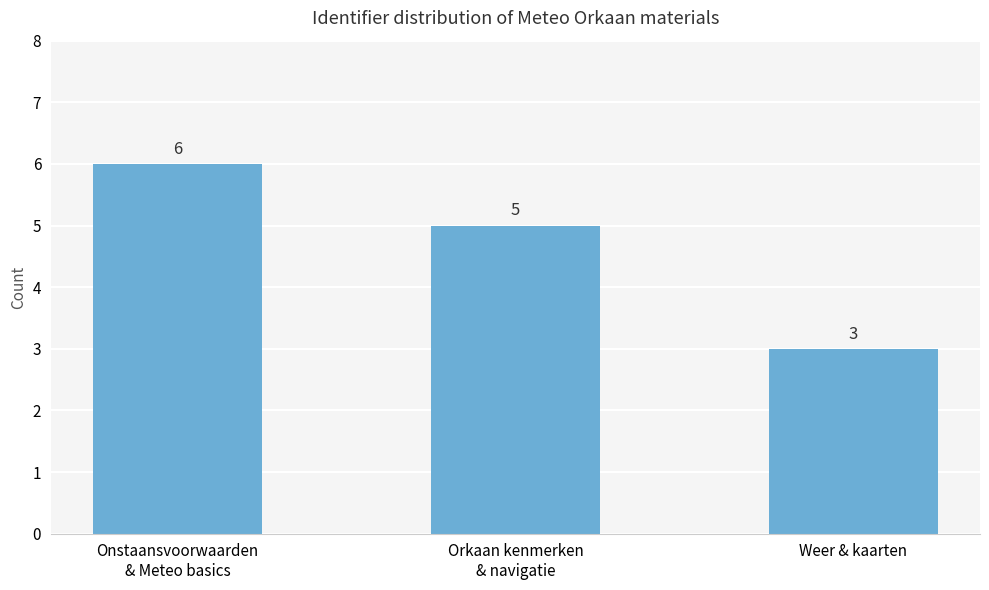

List the labels in order of value, smallest first.

Weer & kaarten, Orkaan kenmerken
& navigatie, Onstaansvoorwaarden
& Meteo basics